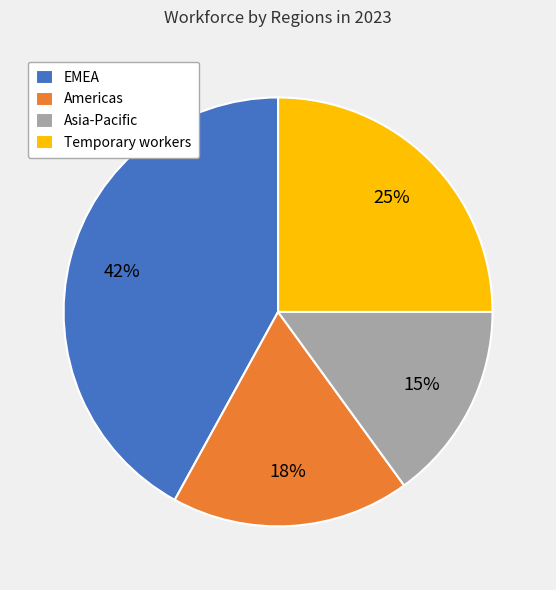

Is there a majority slice in this chart?

No